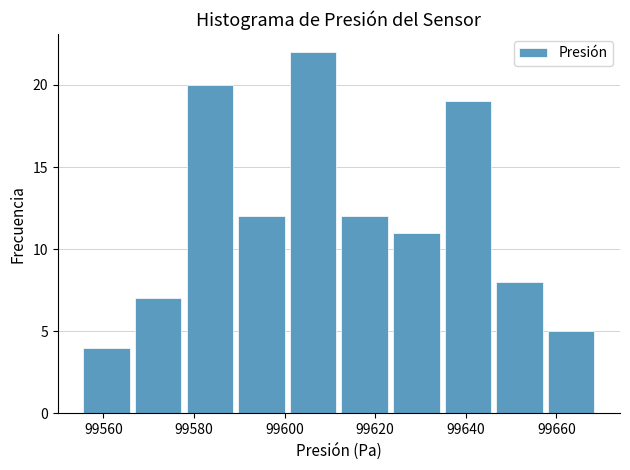

Reading left to right, list every bar in this chart as the range it spans on the x-axis followed by its height. Neither the bar edges nor the heights are printed on the chart, so give them approximately, as read against the axes.

99555.0 to 99566.4: 4
99566.4 to 99577.8: 7
99577.8 to 99589.2: 20
99589.2 to 99600.6: 12
99600.6 to 99612.0: 22
99612.0 to 99623.4: 12
99623.4 to 99634.8: 11
99634.8 to 99646.2: 19
99646.2 to 99657.6: 8
99657.6 to 99669.0: 5